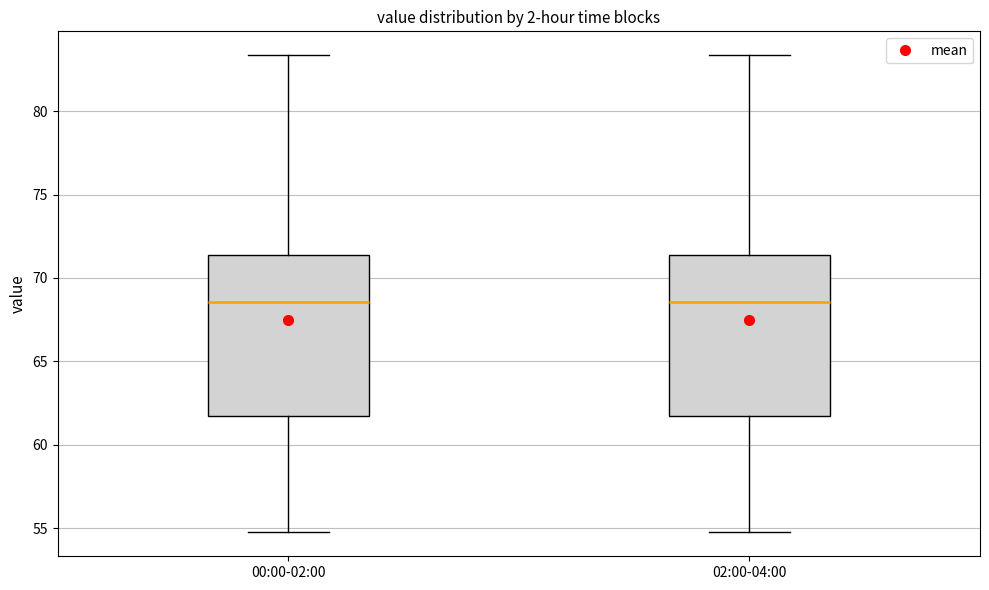

Reading left to right, transcribe this box plot: for each box, give where its median line is, the range the box spans, and where its two whiskers end, as read against the y-axis. The values are not printed on the chart, so give them approximately, as read against the axis.

00:00-02:00: median 68.5, box 61.5 to 71.5, whiskers 55.0 to 83.5
02:00-04:00: median 68.5, box 61.5 to 71.5, whiskers 55.0 to 83.5